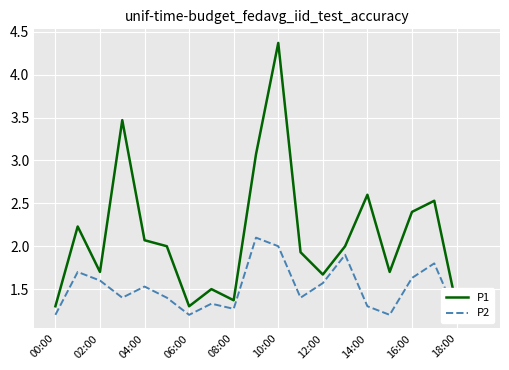

Is it true that P2 equals 1.9 at 14:00?

False